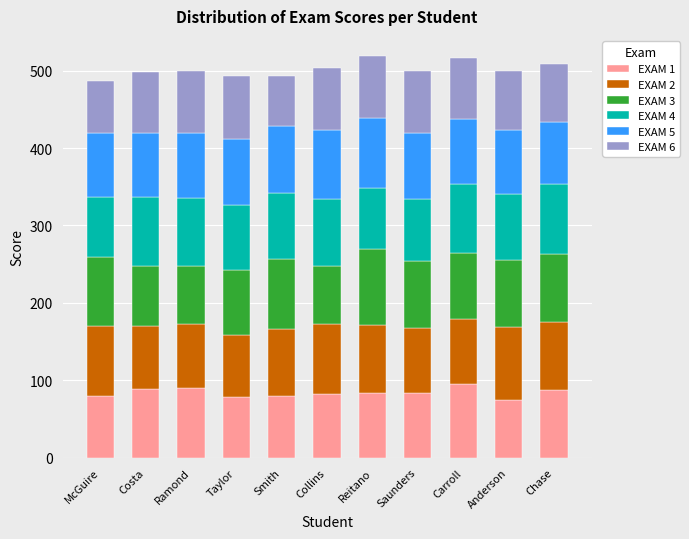

What is the highest value of the EXAM 1 series?

95